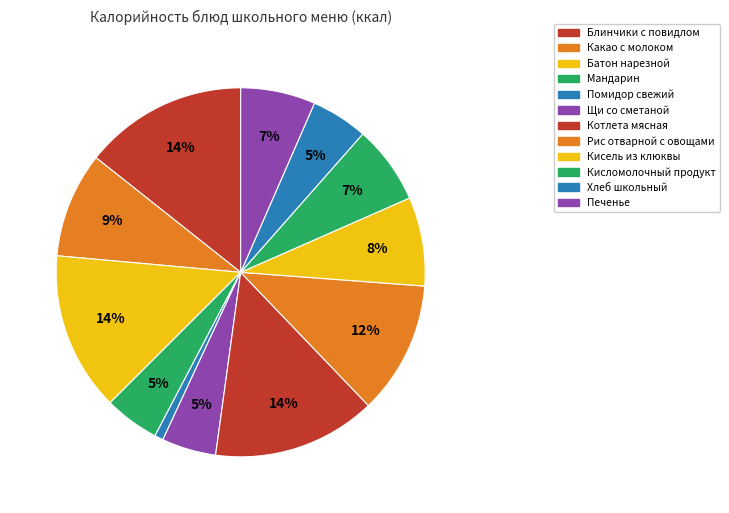

How many segments does this pie chart have?

12